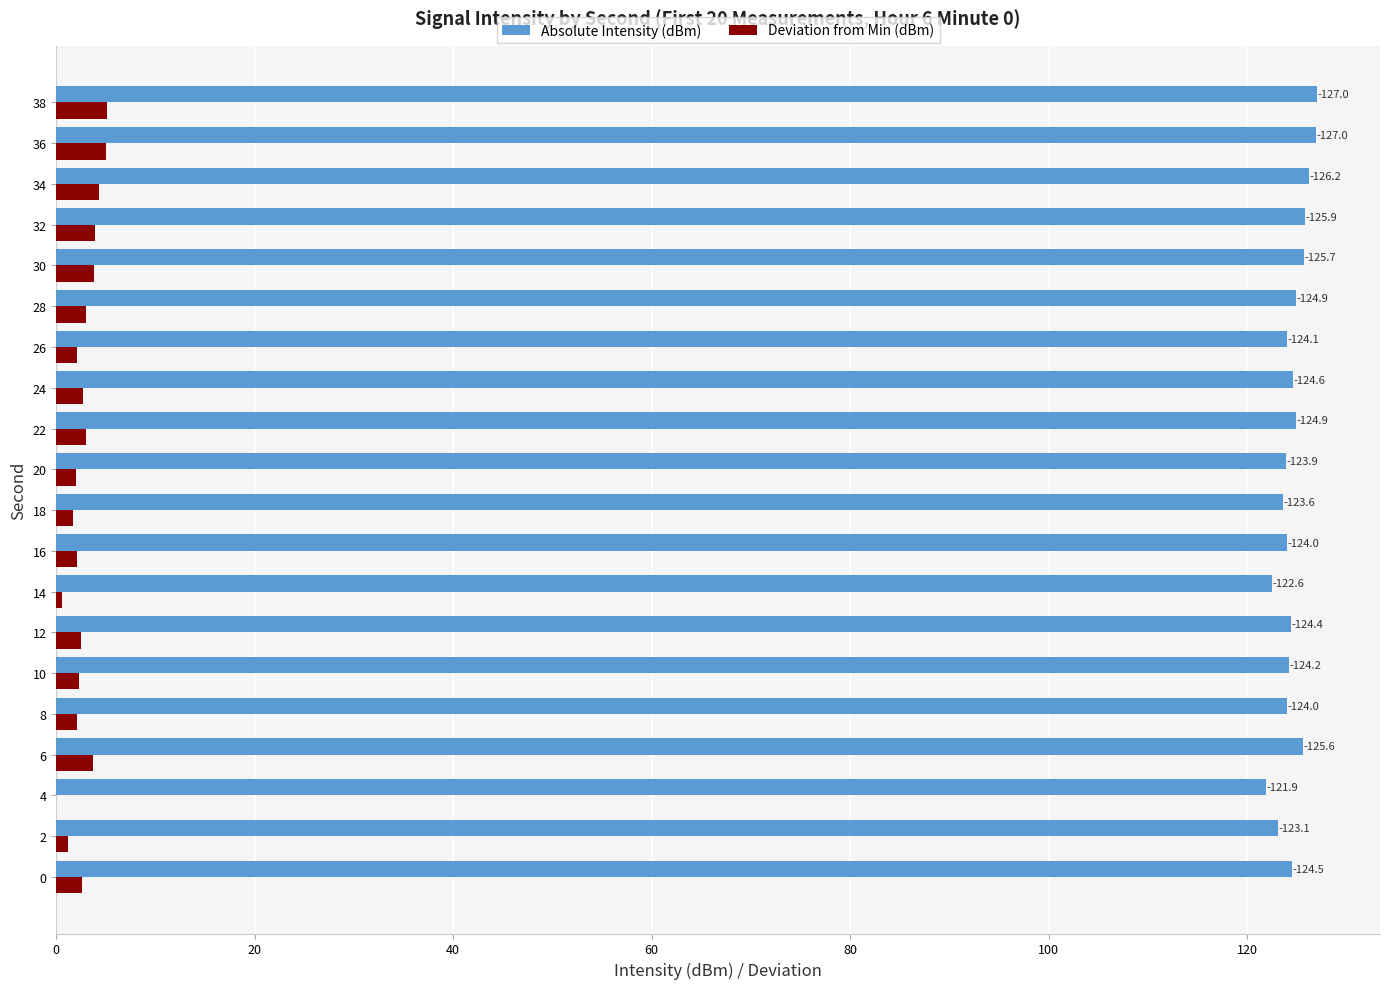

What are all the series names shown in the legend?

Absolute Intensity (dBm), Deviation from Min (dBm)